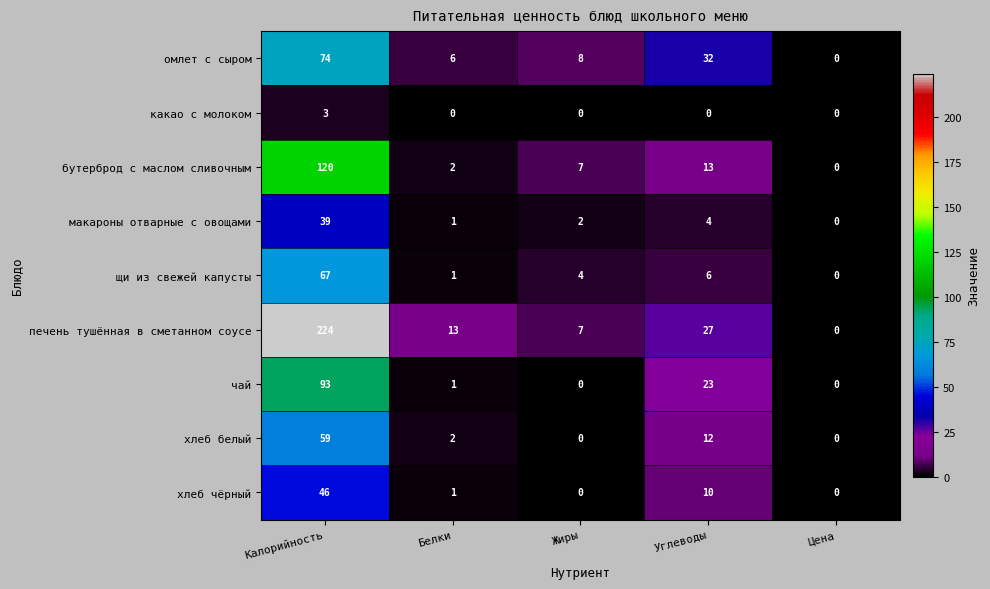

At which category is the sum across all series the highest?

Калорийность